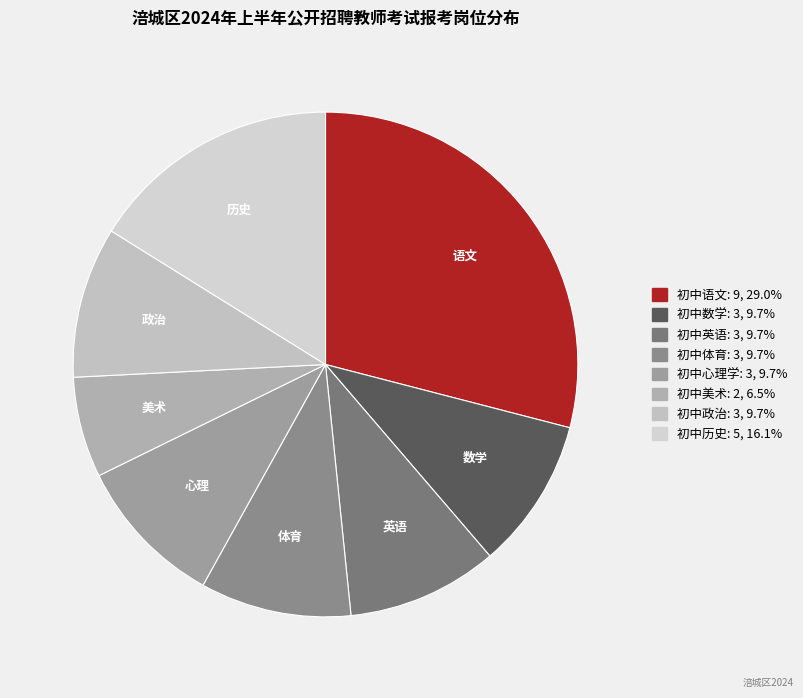

How many slices are in this pie chart?

8